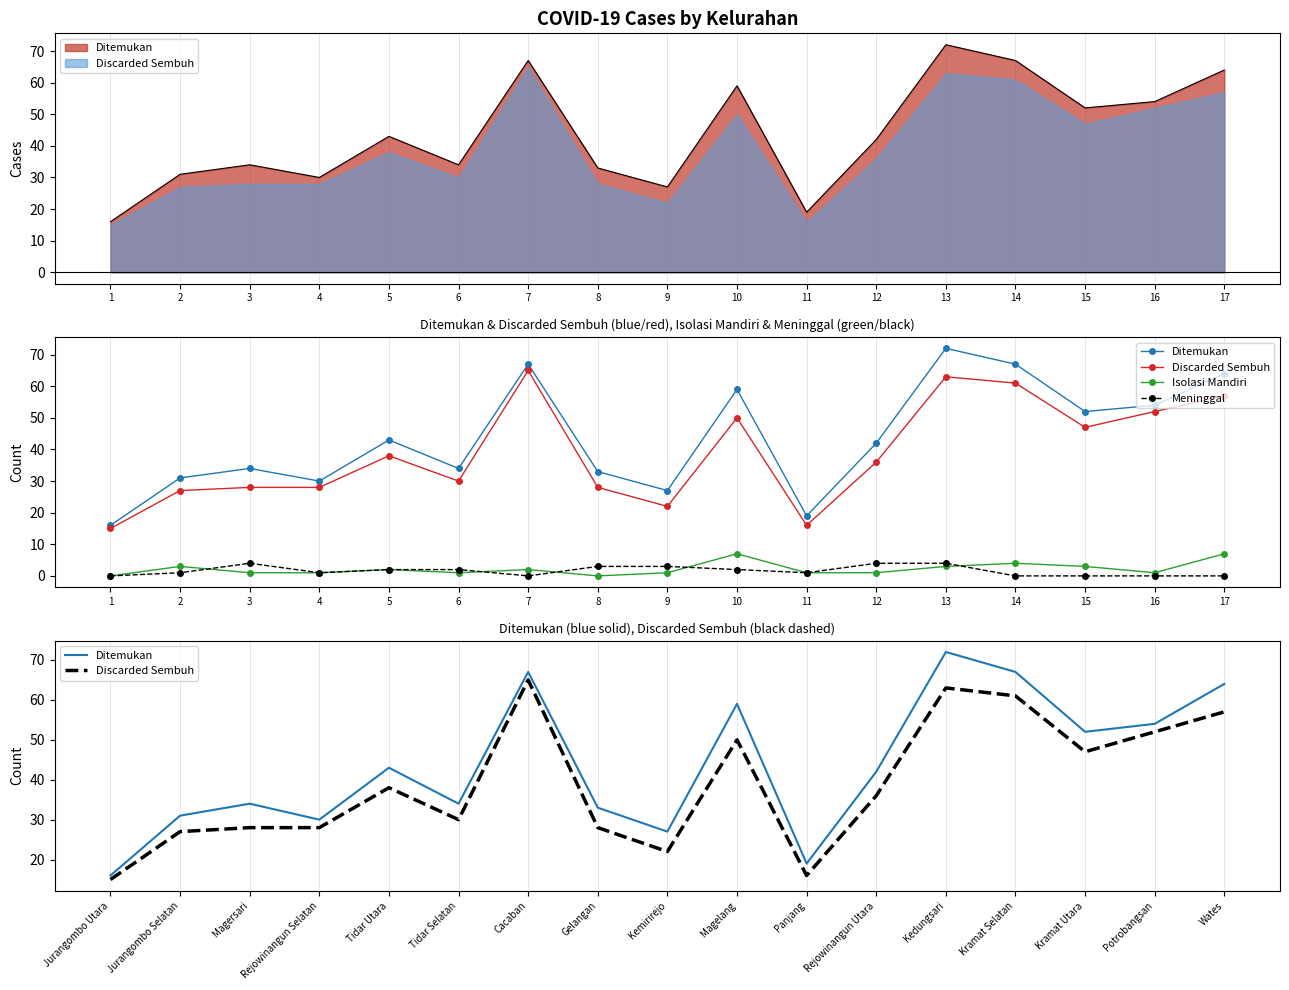

How many values in the Isolasi Mandiri series are below 1?

2